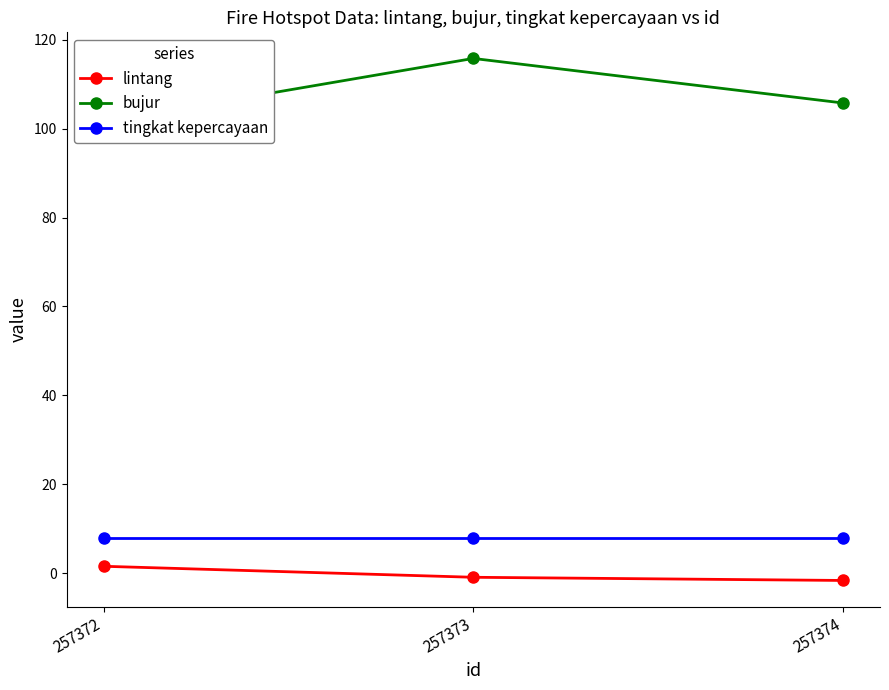

Count the number of categories in the chart.

3